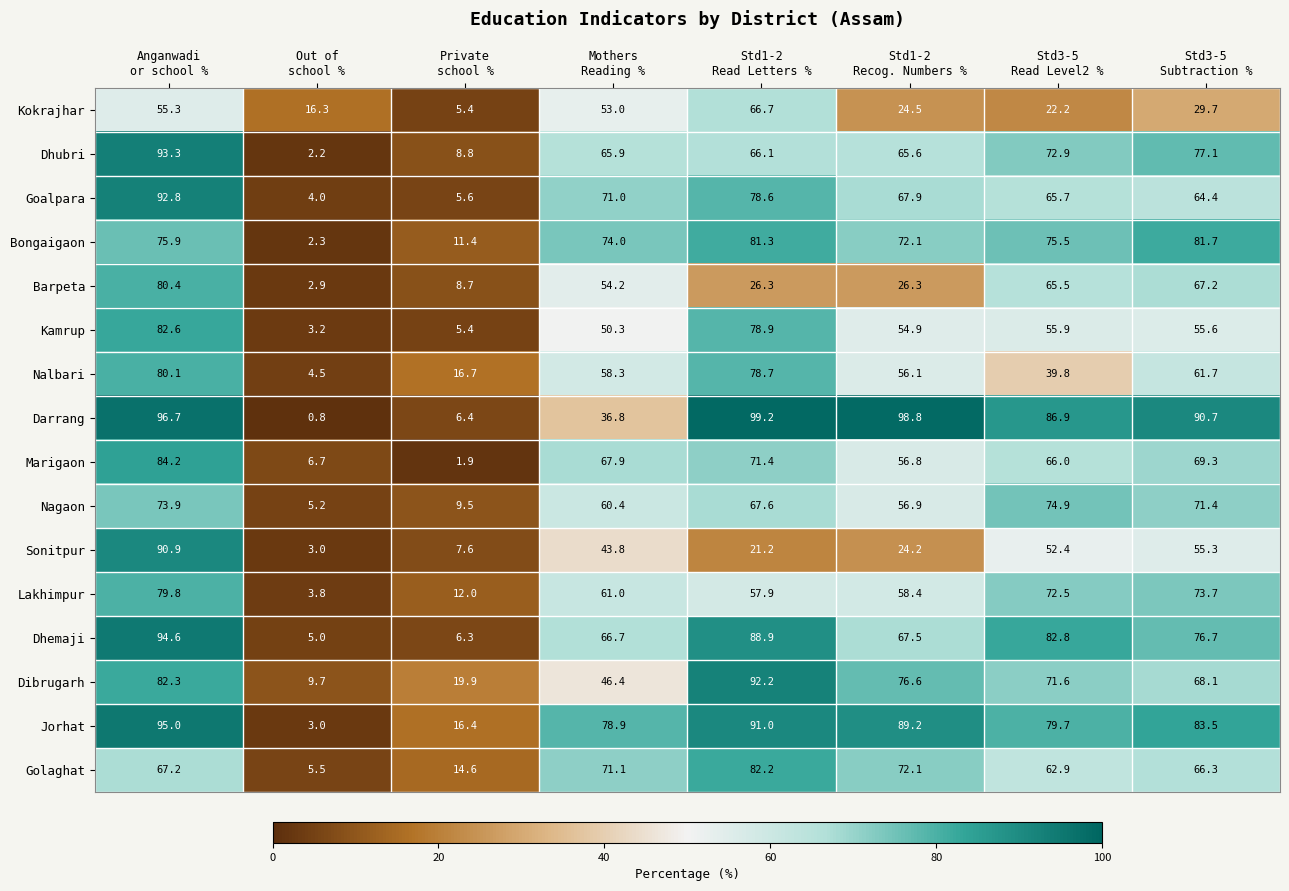

List the series in order of their peak value, highest first.

Darrang, Jorhat, Dhemaji, Dhubri, Goalpara, Dibrugarh, Sonitpur, Marigaon, Kamrup, Golaghat, Bongaigaon, Barpeta, Nalbari, Lakhimpur, Nagaon, Kokrajhar